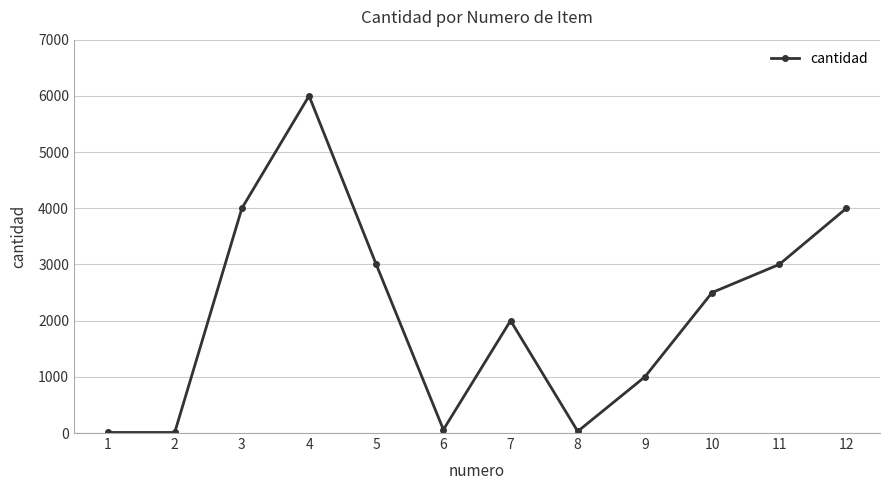

Does the chart display data point markers on the line(s)?

Yes